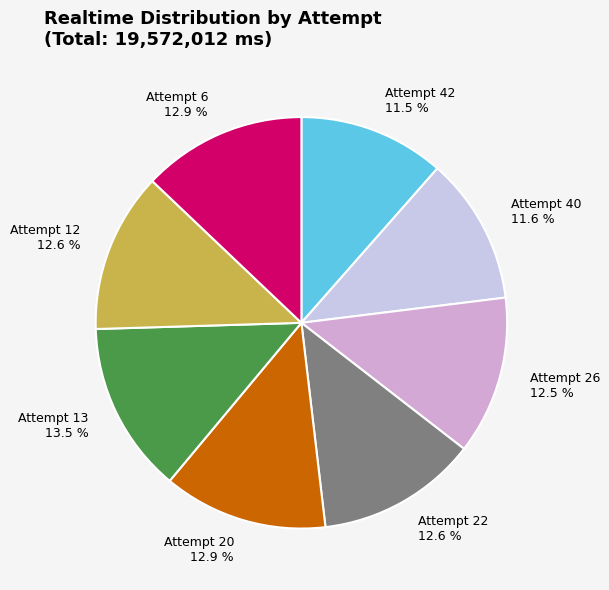

What percentage do Attempt 6 12.9 % and Attempt 12 12.6 % together represent?

25.5%